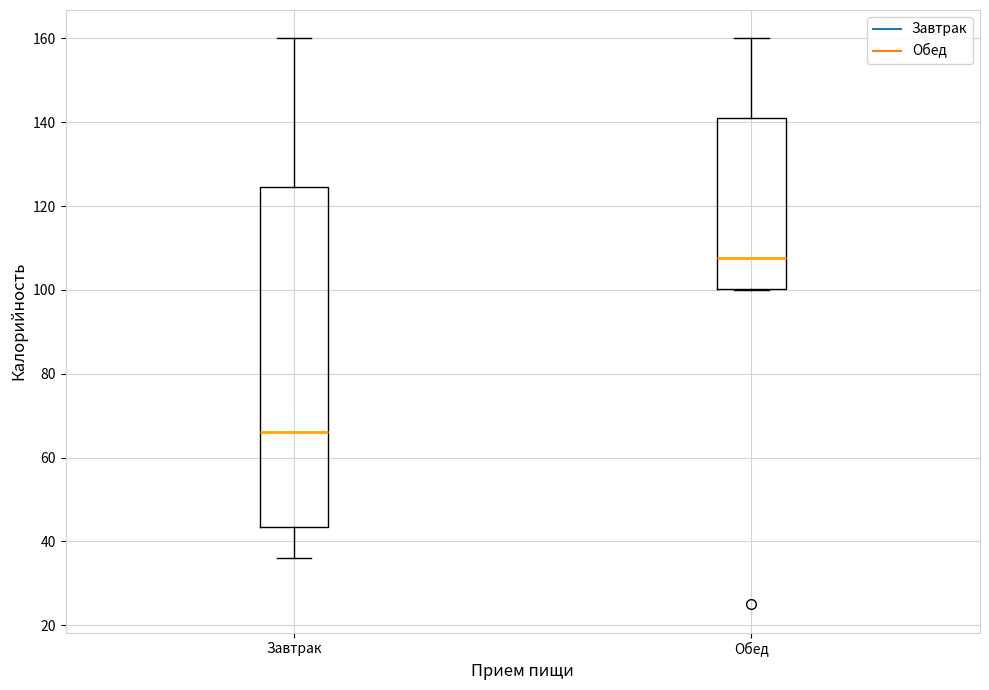

Reading left to right, transcribe this box plot: for each box, give where its median line is, the range the box spans, and where its two whiskers end, as read against the y-axis. The values are not printed on the chart, so give them approximately, as read against the axis.

Завтрак: median 66, box 44 to 124, whiskers 36 to 160
Обед: median 108, box 100 to 142, whiskers 100 to 160